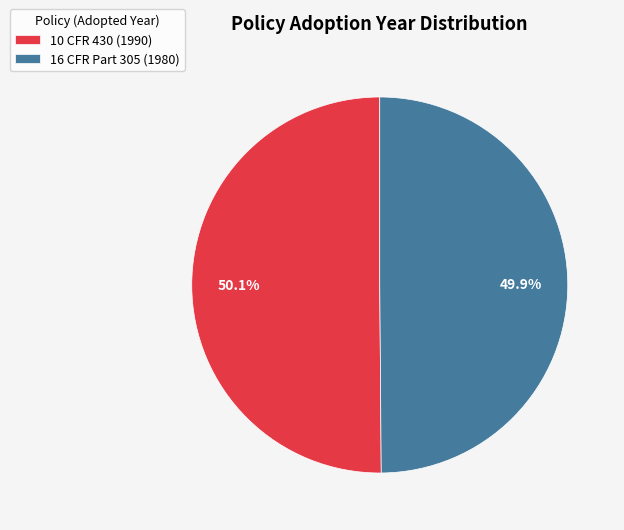

How much of the chart is everything except 16 CFR Part 305?

50.1%